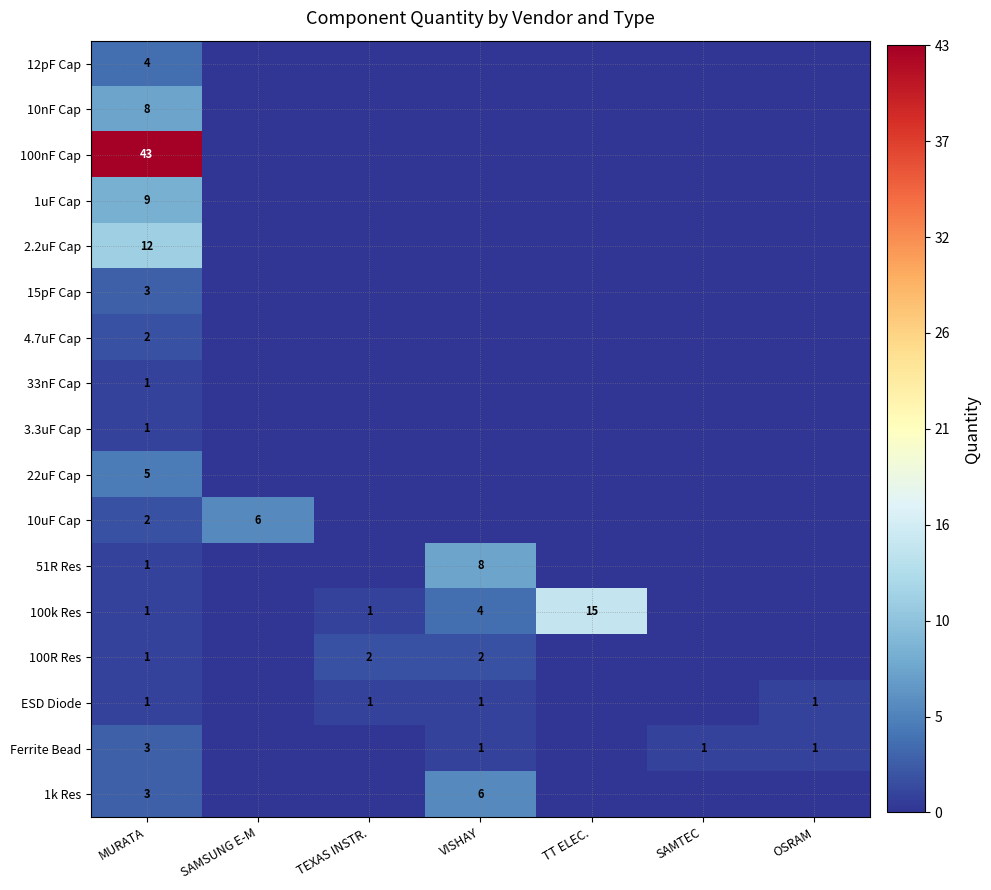

The ESD Diode series shows 1 at VISHAY. True or false?

True